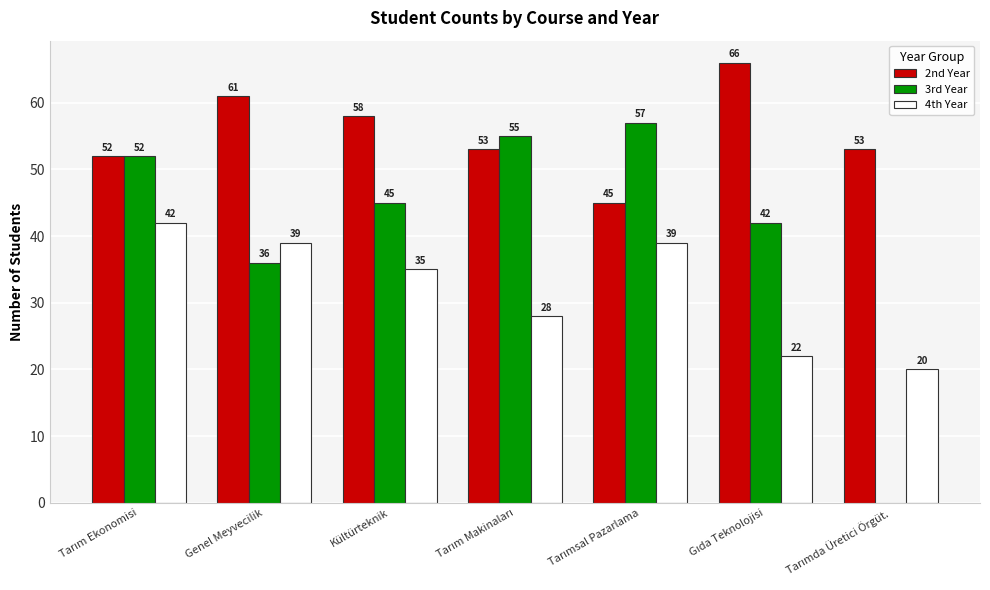

What is the spread (max minus min) of values at Genel Meyvecilik?

25